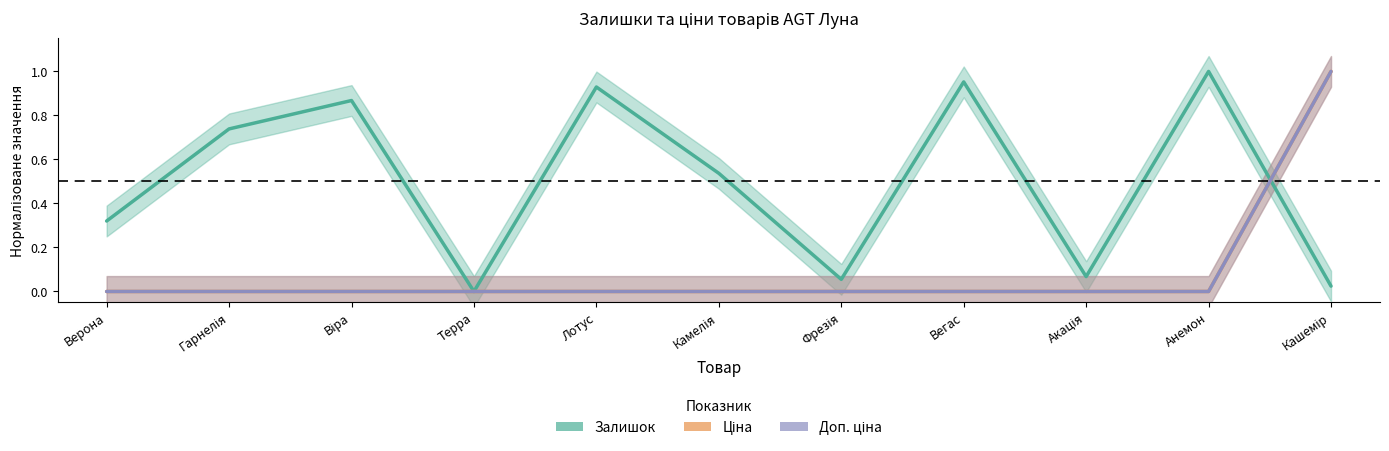

What is the average value of the Залишок series?

0.5